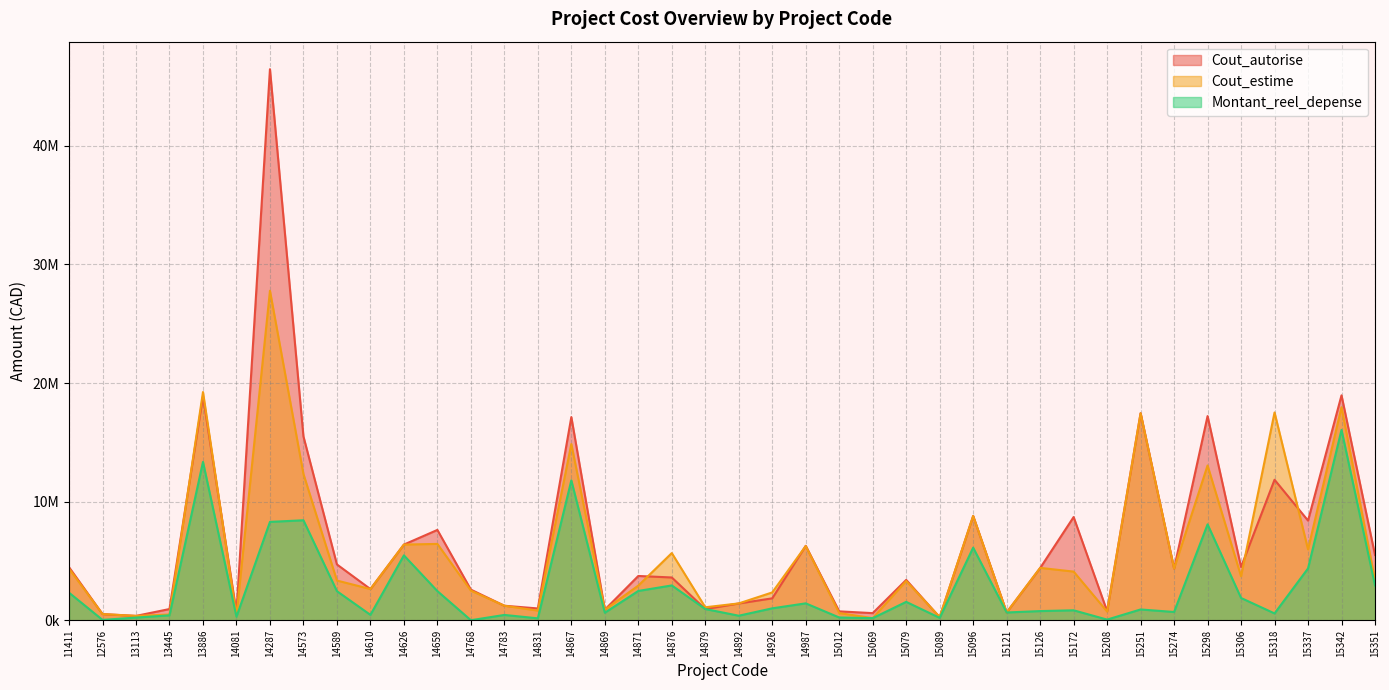

Does the chart have visible grid lines?

Yes